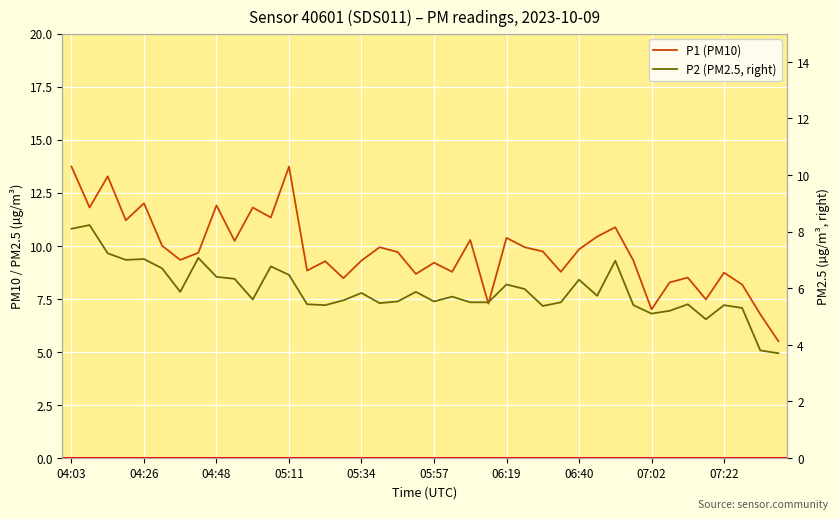

Between 38 and 18, which is larger?

18